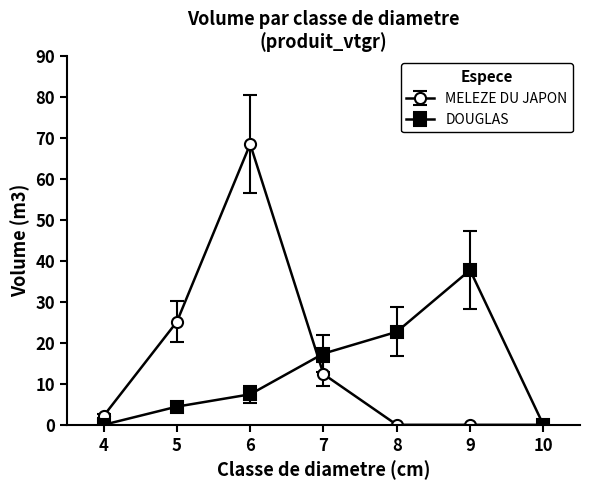

Rank the series at 7 from lowest to highest value.

MELEZE DU JAPON, DOUGLAS